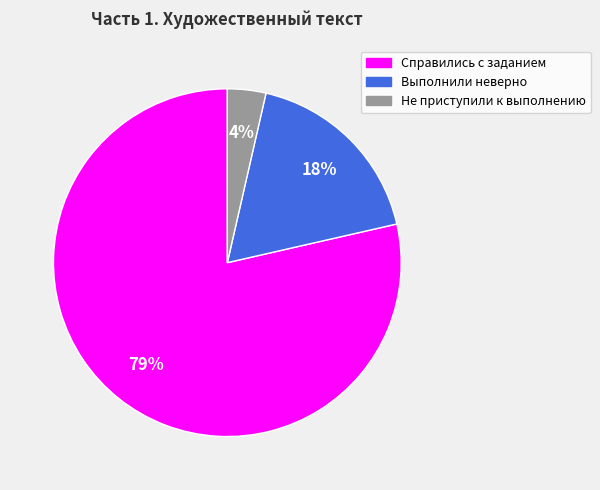

Which has a higher value, Справились с заданием or Выполнили неверно?

Справились с заданием